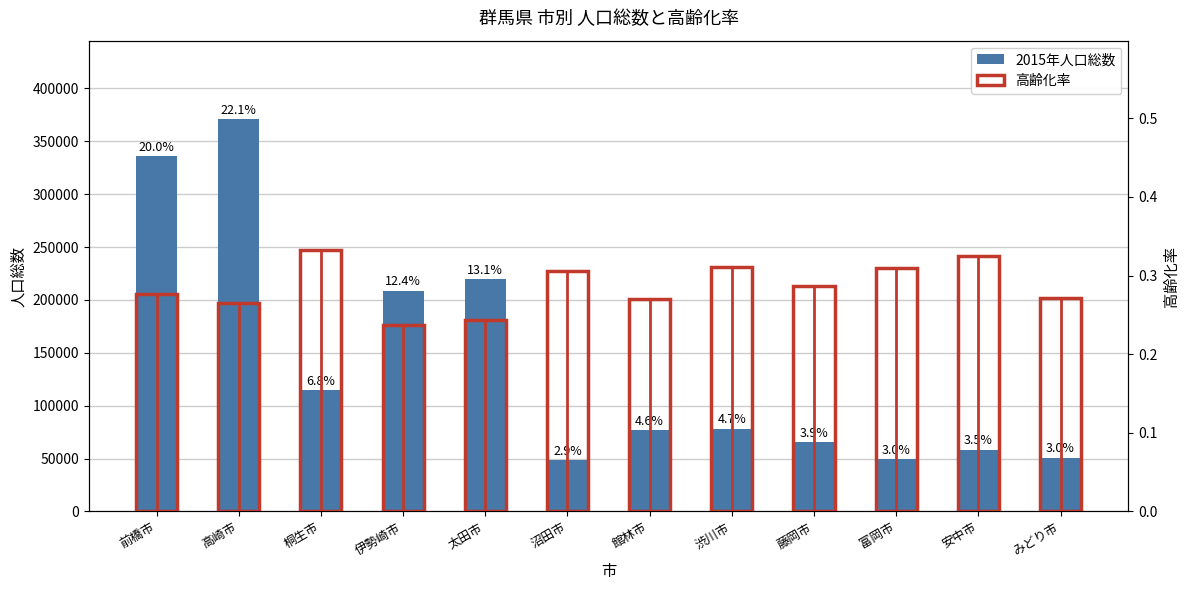

How many groups of bars are there?

12